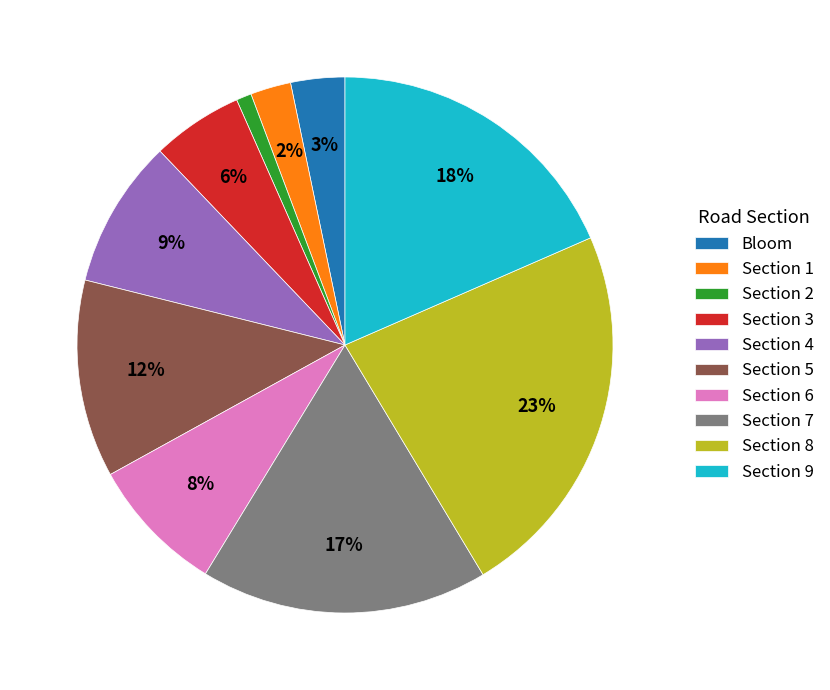

To the nearest percent, what is the difference between the Section 4 and Section 6 slice percentages?

1%